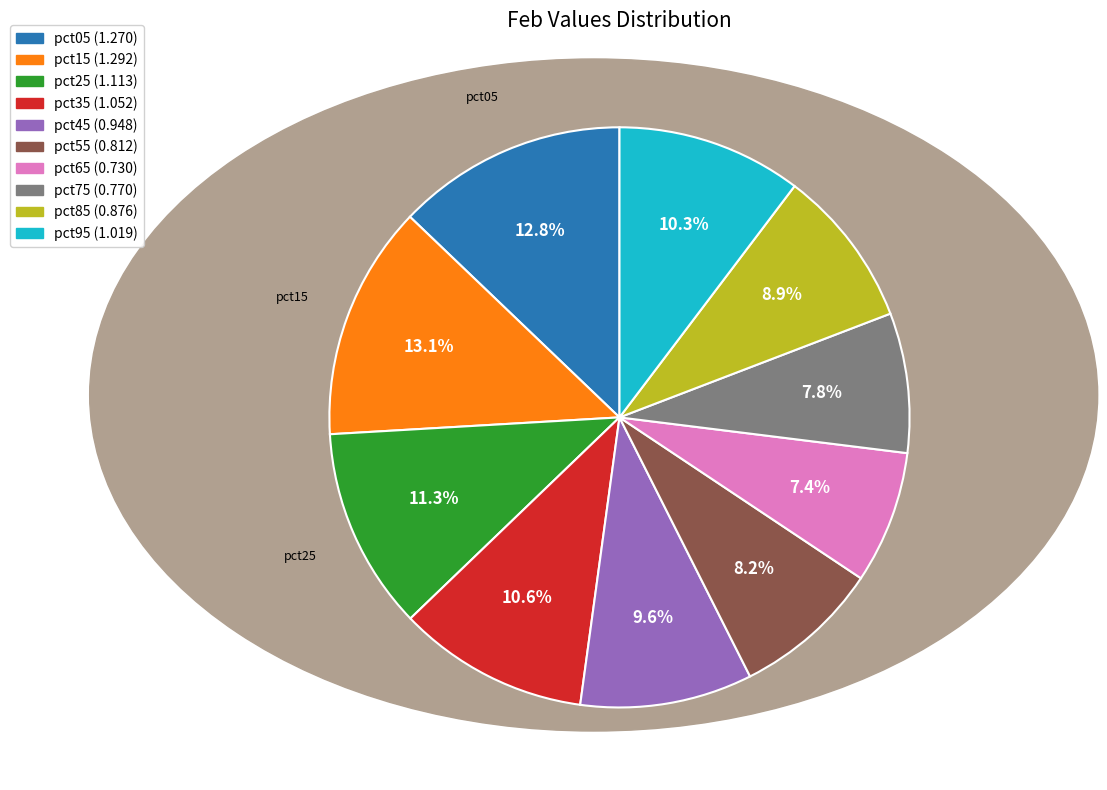

What is the ratio of the value at pct45 to the value at pct35?

0.9